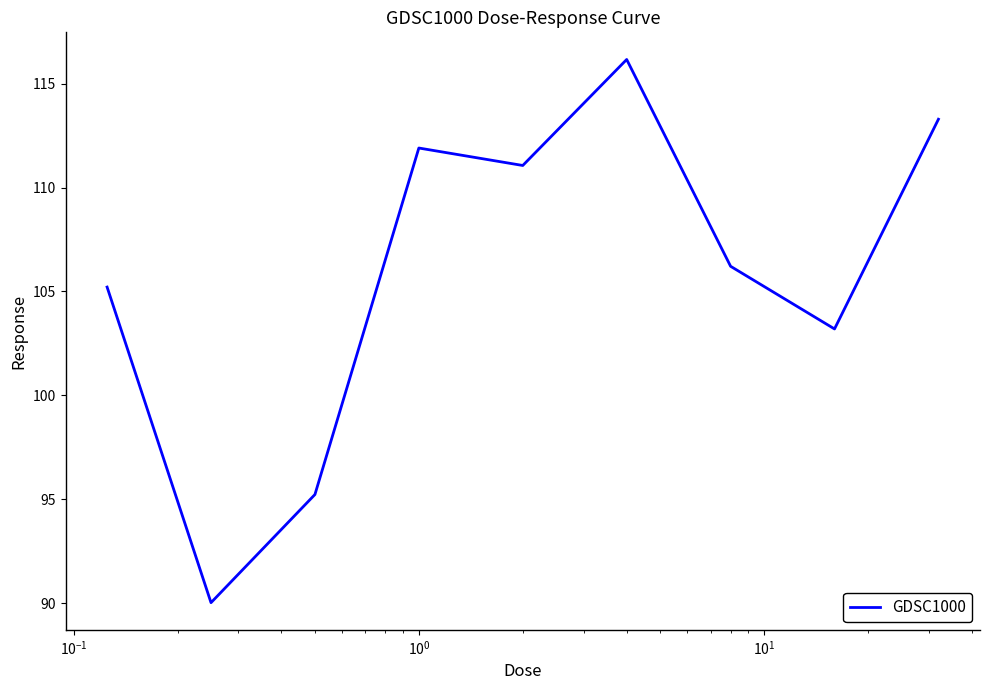

What is the minimum value shown in the chart?

90.0